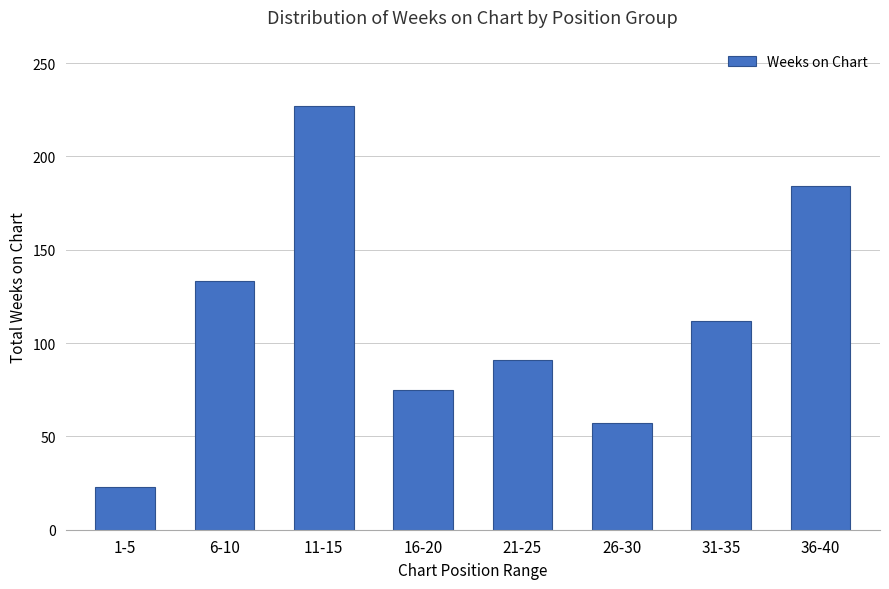

At which category does the chart reach its peak across all series?

11-15